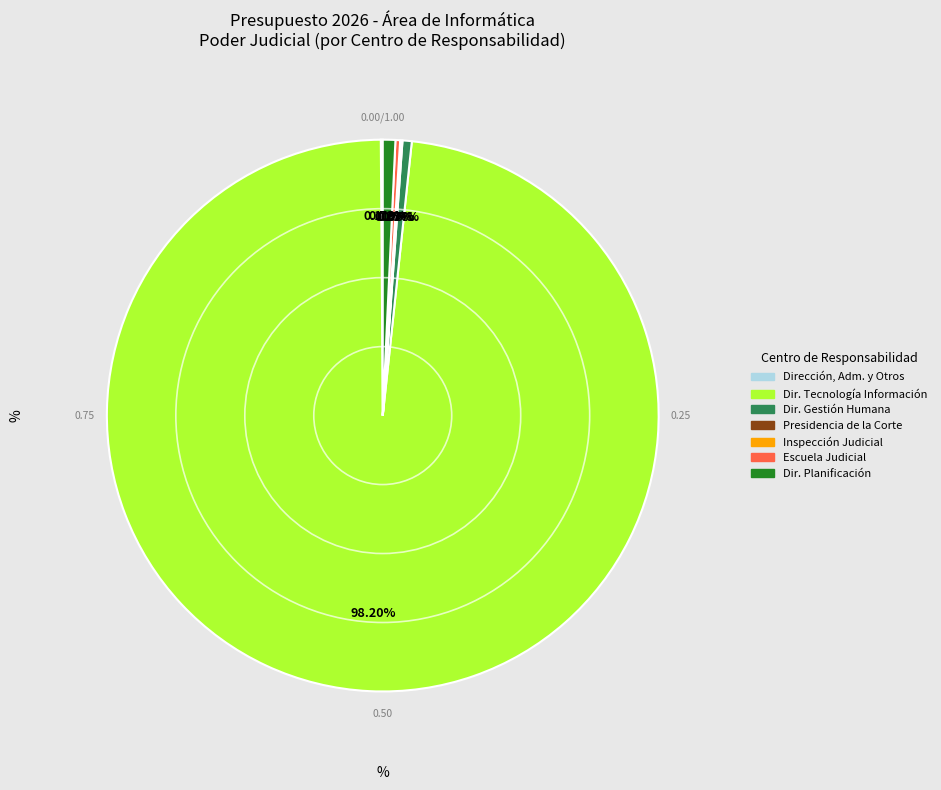

Is there any slice that represents more than half of the pie?

Yes